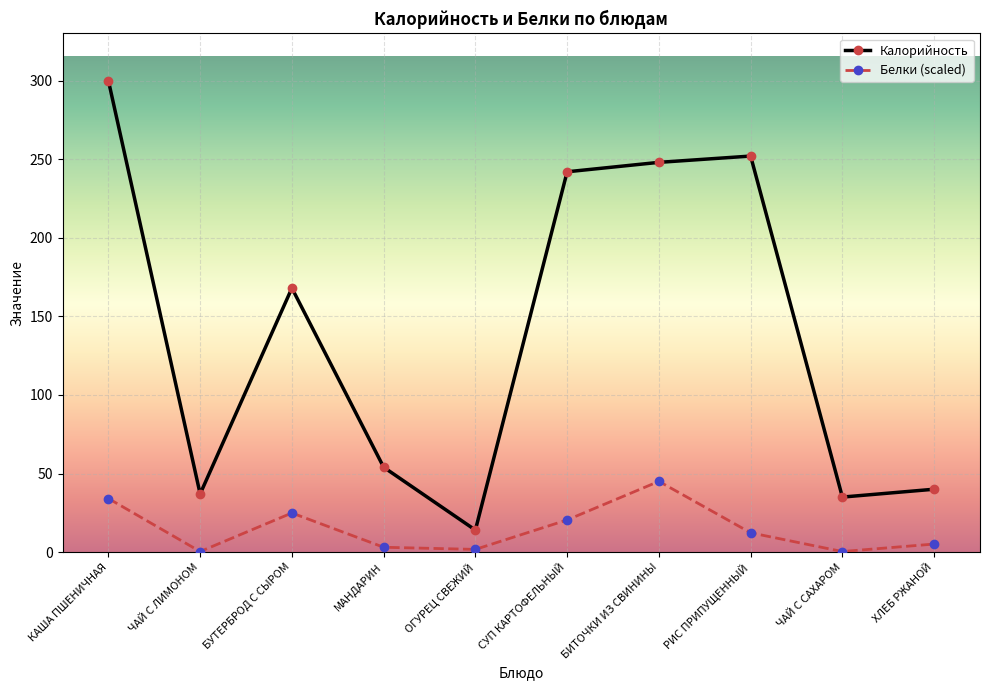

Reading left to right, list all the values displayed in this chart.

Калорийность: КАША ПШЕНИЧНАЯ=300.0	ЧАЙ С ЛИМОНОМ=37.0	БУТЕРБРОД С СЫРОМ=168.0	МАНДАРИН=54.0	ОГУРЕЦ СВЕЖИЙ=14.0	СУП КАРТОФЕЛЬНЫЙ=242.0	БИТОЧКИ ИЗ СВИНИНЫ=248.0	РИС ПРИПУЩЕННЫЙ=252.0	ЧАЙ С САХАРОМ=35.0	ХЛЕБ РЖАНОЙ=40.0
Белки (scaled): КАША ПШЕНИЧНАЯ=34.1	ЧАЙ С ЛИМОНОМ=0.3	БУТЕРБРОД С СЫРОМ=24.9	МАНДАРИН=3.1	ОГУРЕЦ СВЕЖИЙ=1.7	СУП КАРТОФЕЛЬНЫЙ=20.5	БИТОЧКИ ИЗ СВИНИНЫ=45.0	РИС ПРИПУЩЕННЫЙ=12.3	ЧАЙ С САХАРОМ=0.3	ХЛЕБ РЖАНОЙ=5.1